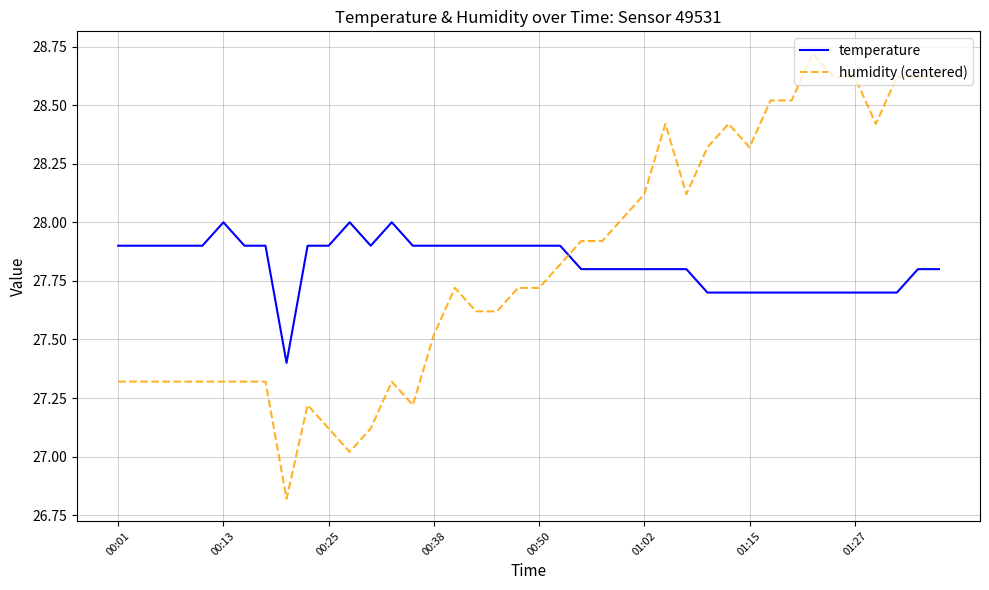

List the series in order of their peak value, lowest first.

temperature, humidity (centered)